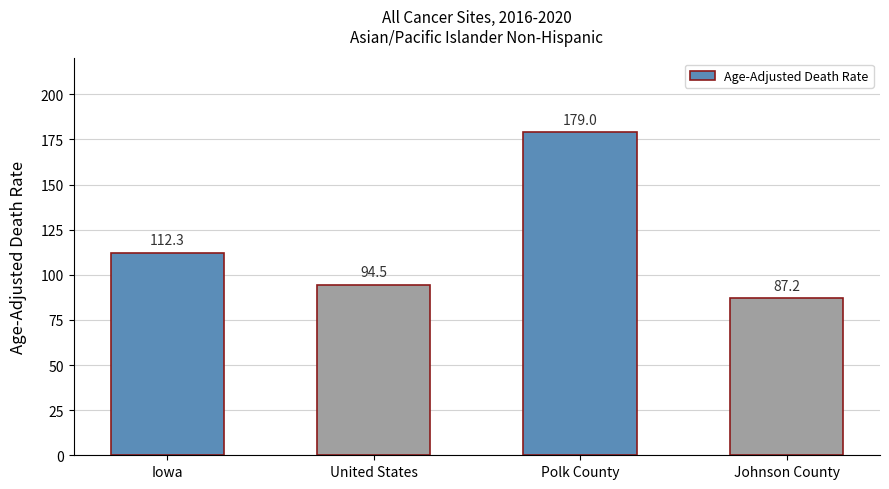

Which label corresponds to the smallest value in the chart?

Johnson County